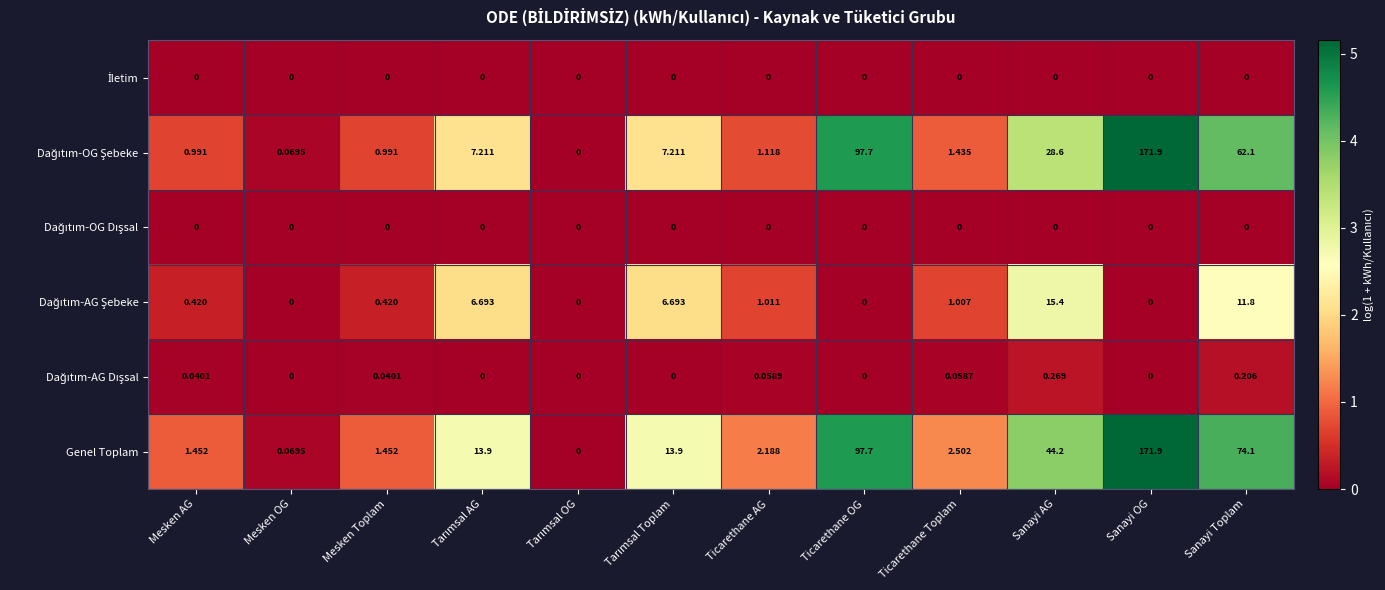

Which series has the largest total across all categories?

Genel Toplam